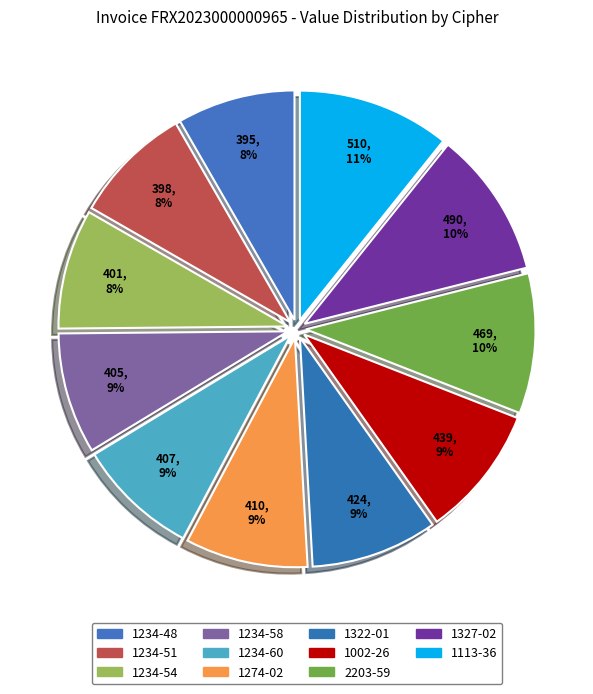

Count the number of slices in the pie.

11